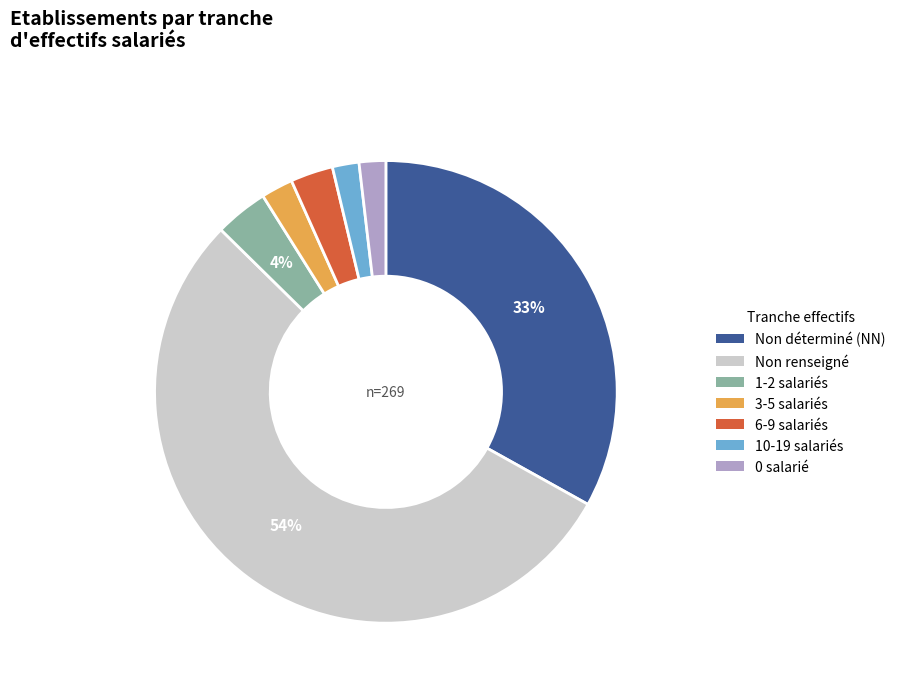

Does any single category account for the majority?

Yes